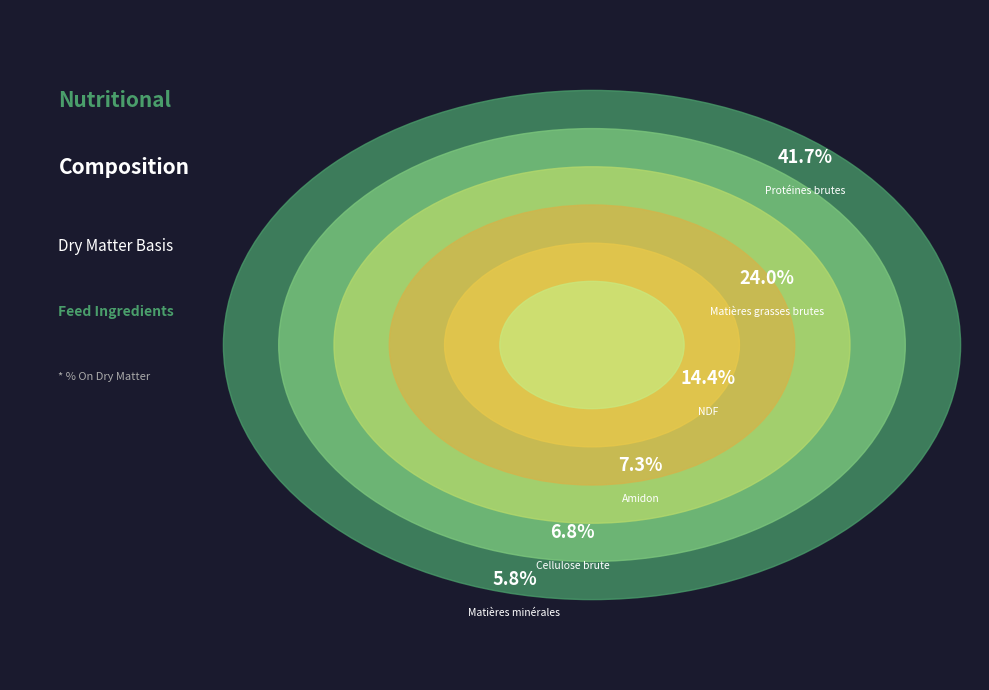

True or false: % accounts for 56% of the total.

False